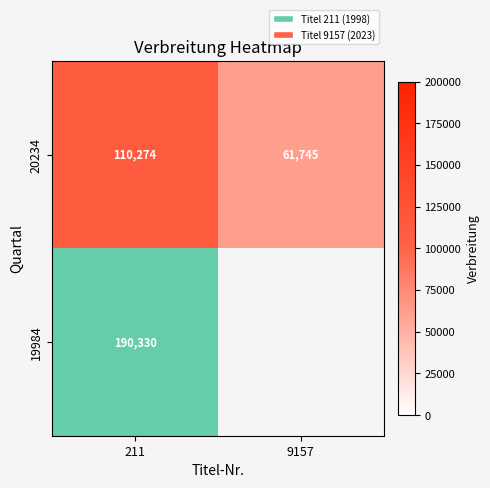

Rank the series by their maximum value, from lowest to highest.

20234, 19984